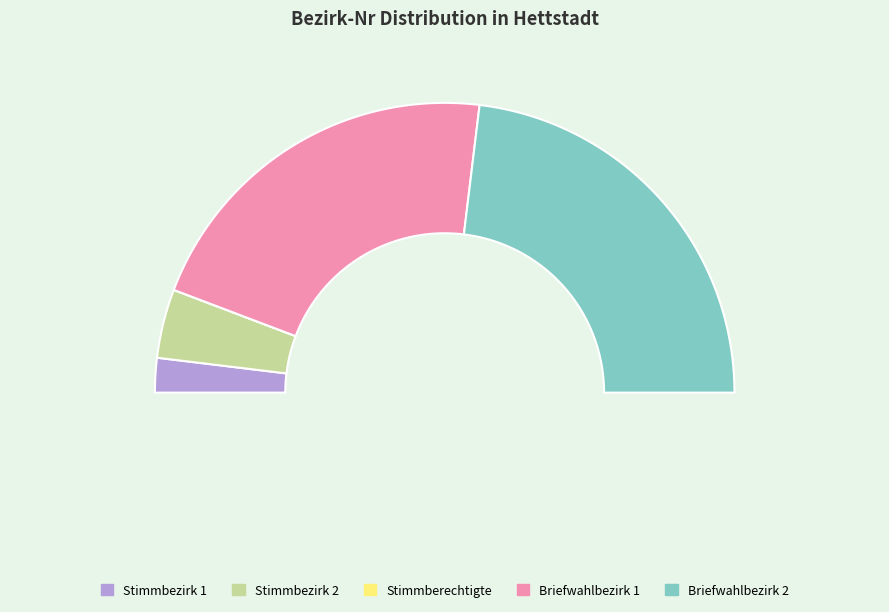

Between Stimmbezirk 2 and Briefwahlbezirk 2, which is larger?

Briefwahlbezirk 2